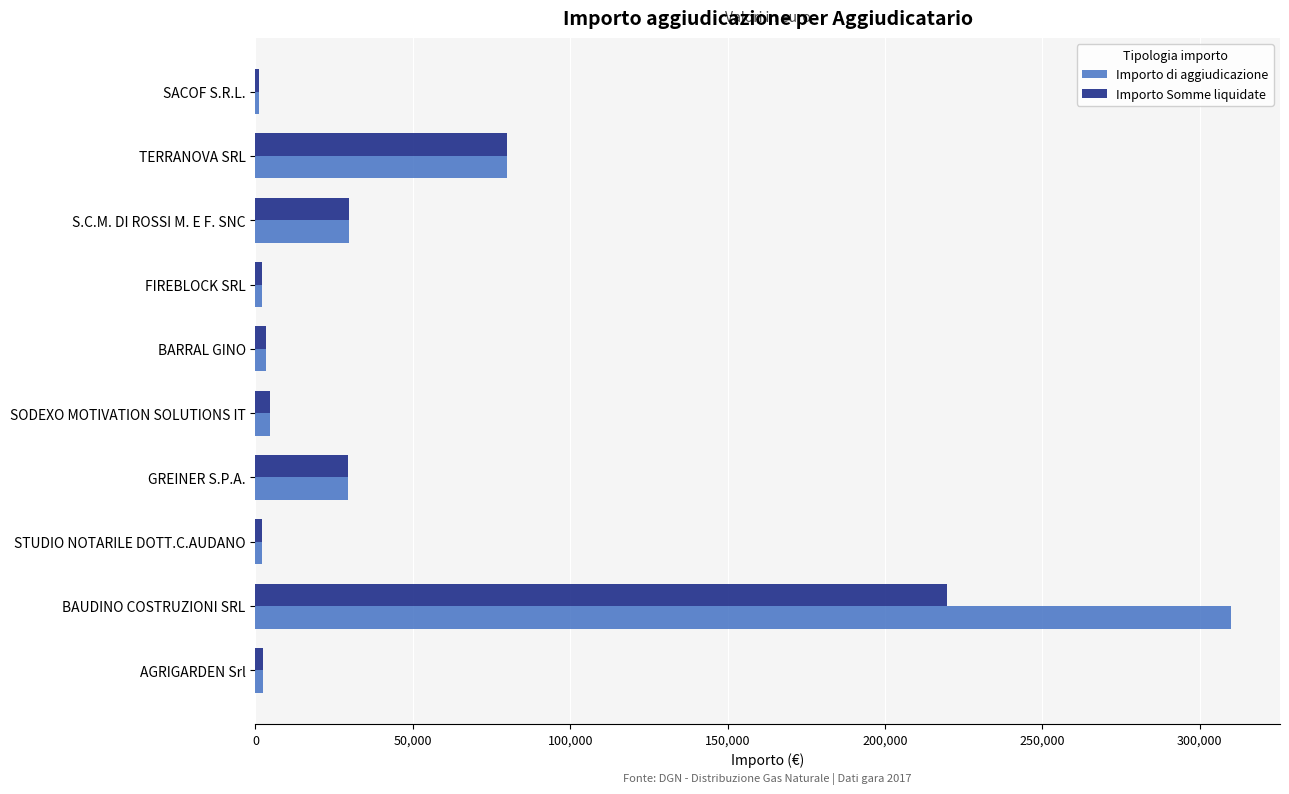

What is the sum of all Importo Somme liquidate values?

374665.7